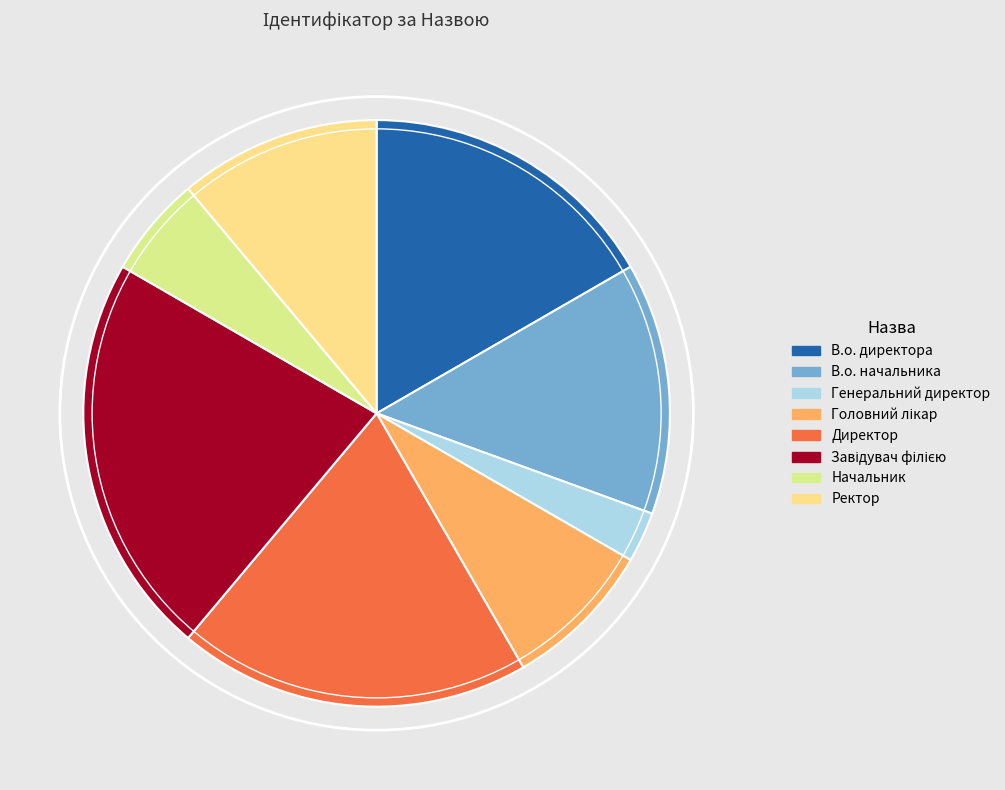

Is it true that Директор is 19% of the pie?

True